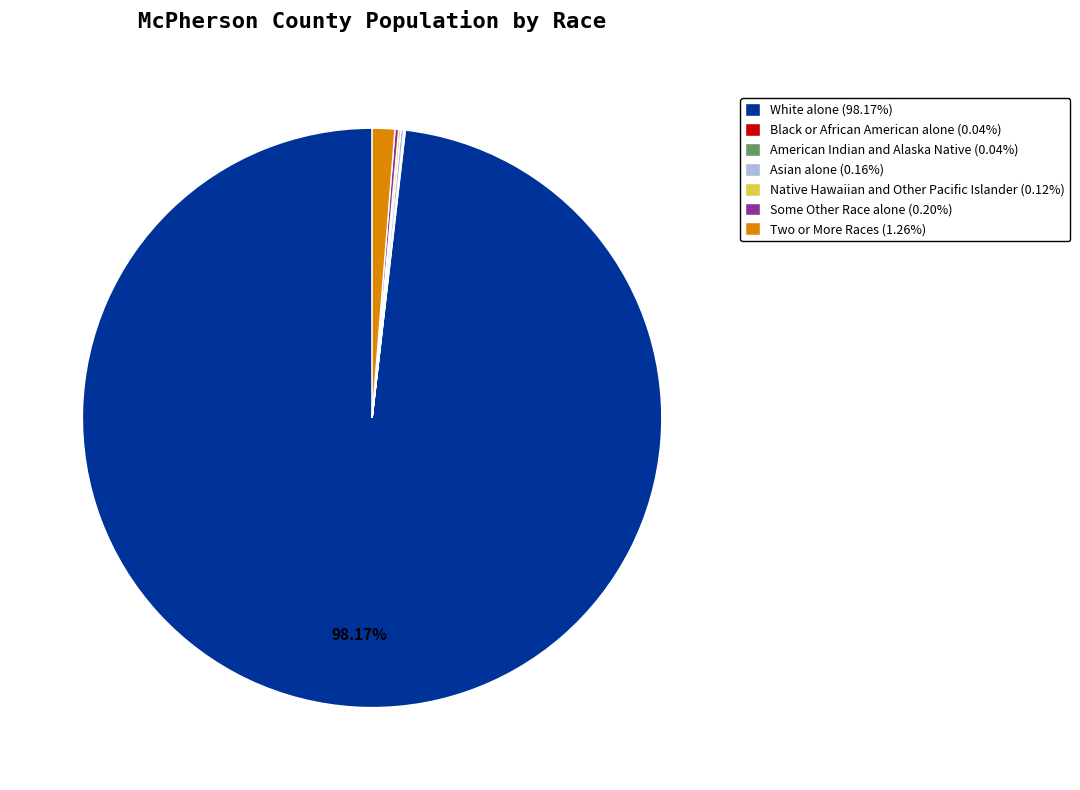

Is there any slice that represents more than half of the pie?

Yes